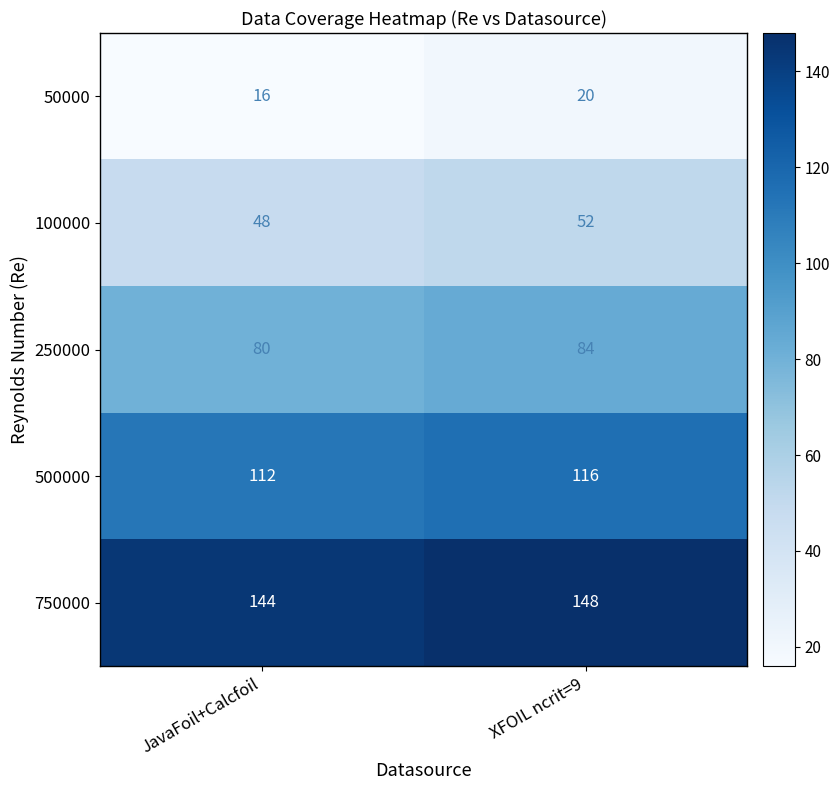

Where is 250000 nearest to the value 82?

JavaFoil+Calcfoil